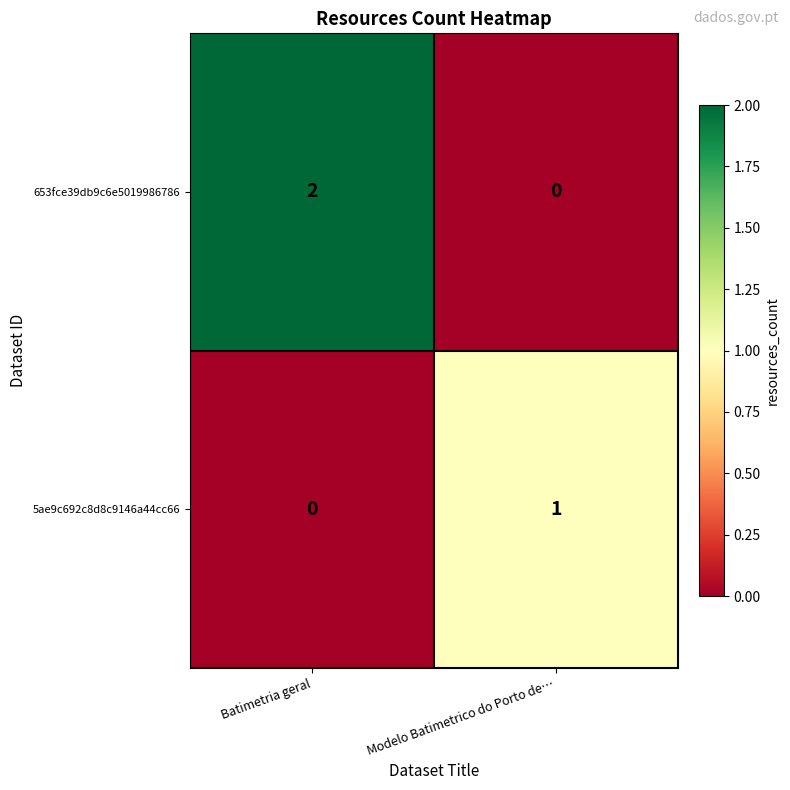

Count the number of data series in this chart.

2